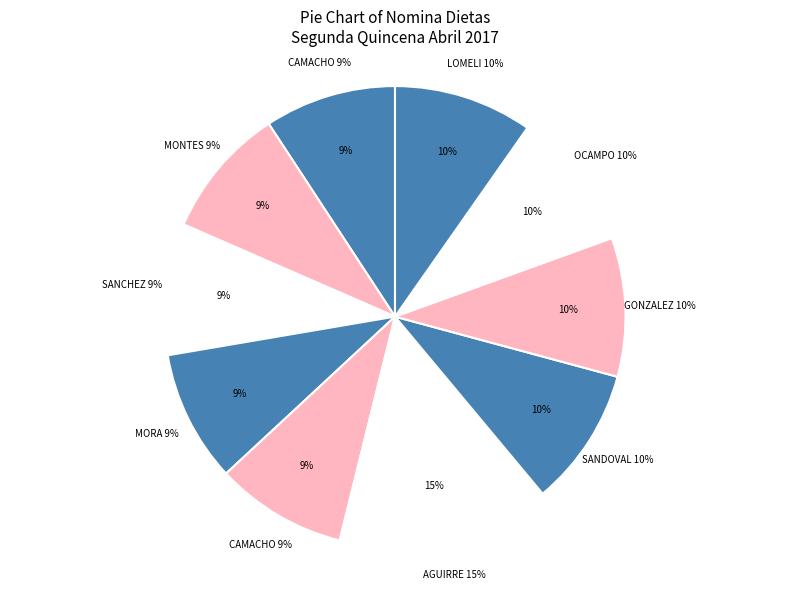

Is there any slice that represents more than half of the pie?

No